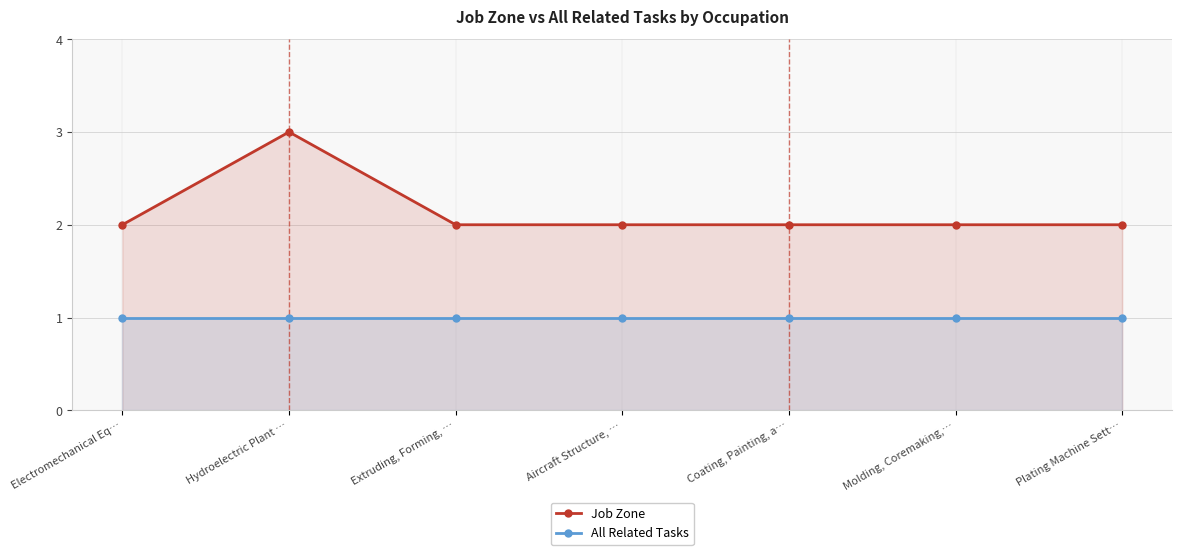

How many lines are shown in the chart?

2